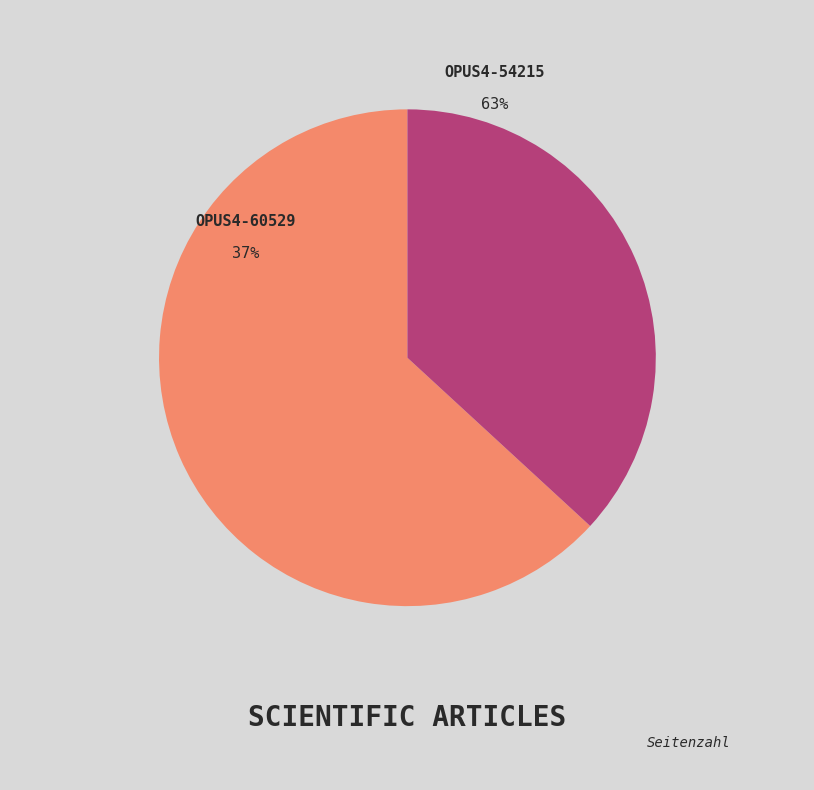

To the nearest percent, what is the difference between the OPUS4-60529 and OPUS4-54215 slice percentages?

26%